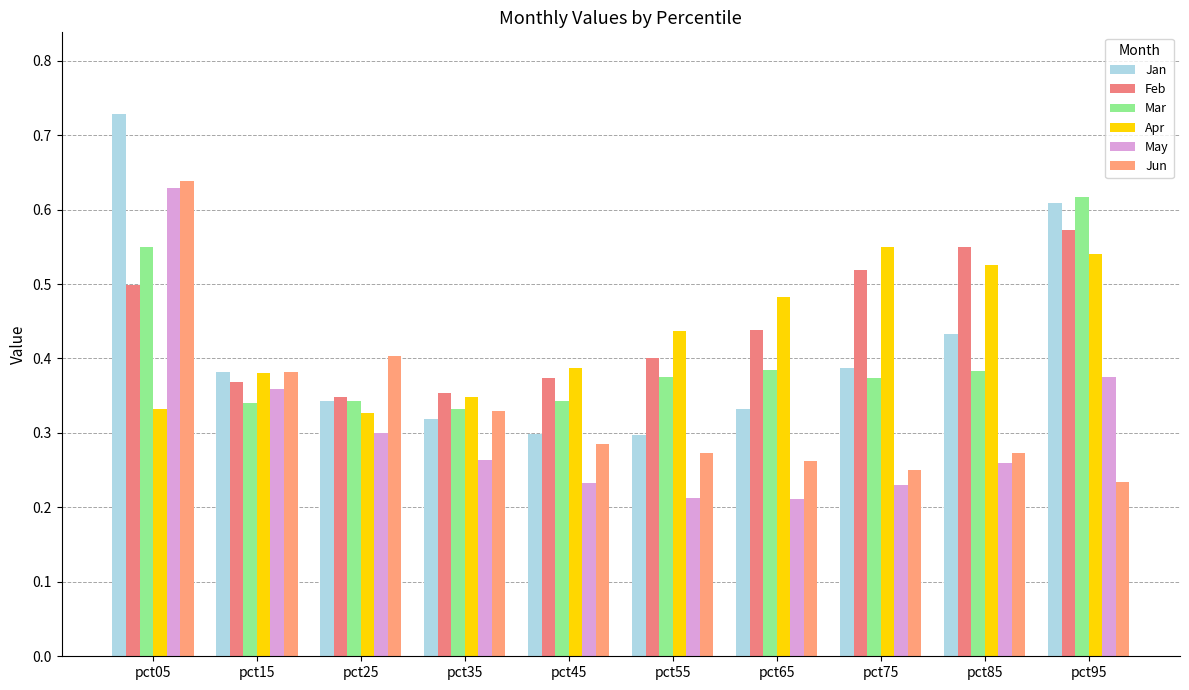

What is the value of the Mar bar at the 10th from the left?

0.6